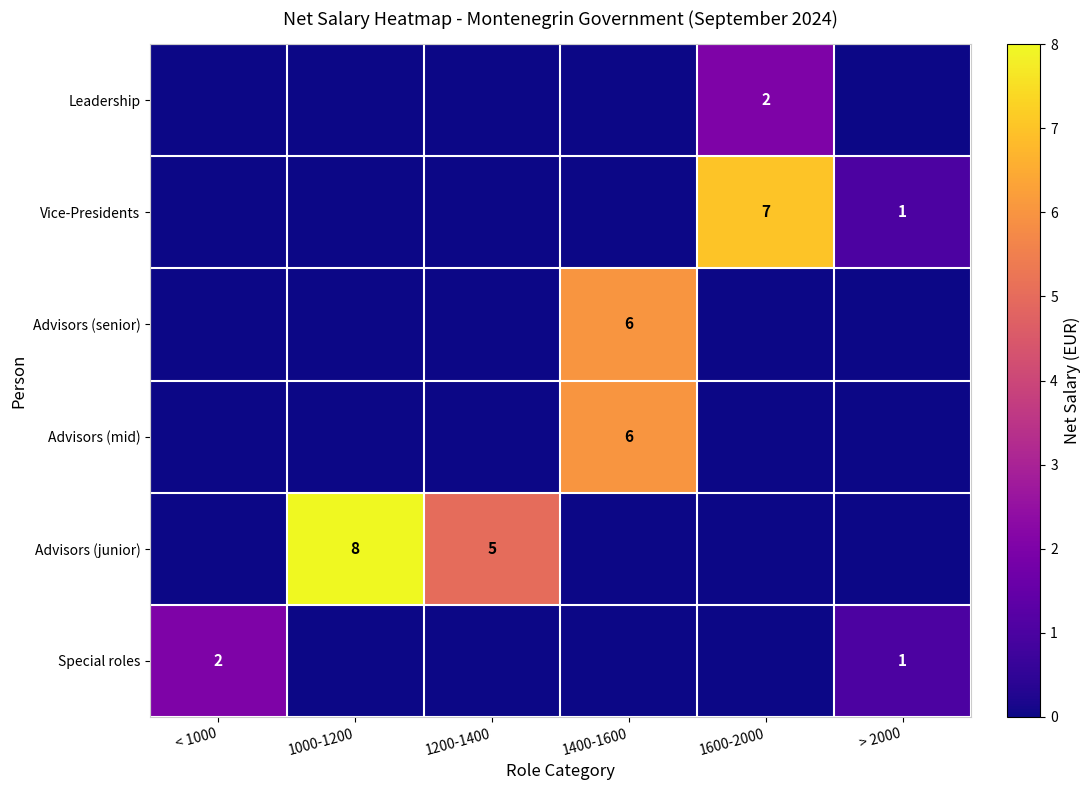

The value of Advisors (junior) at 1000-1200 is 8. True or false?

True